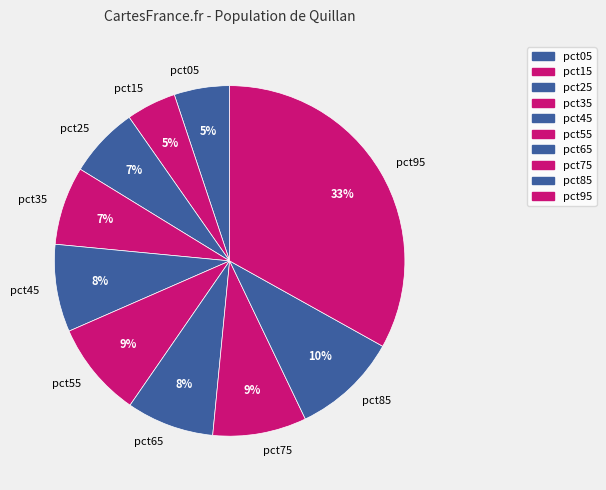

How many segments does this pie chart have?

10